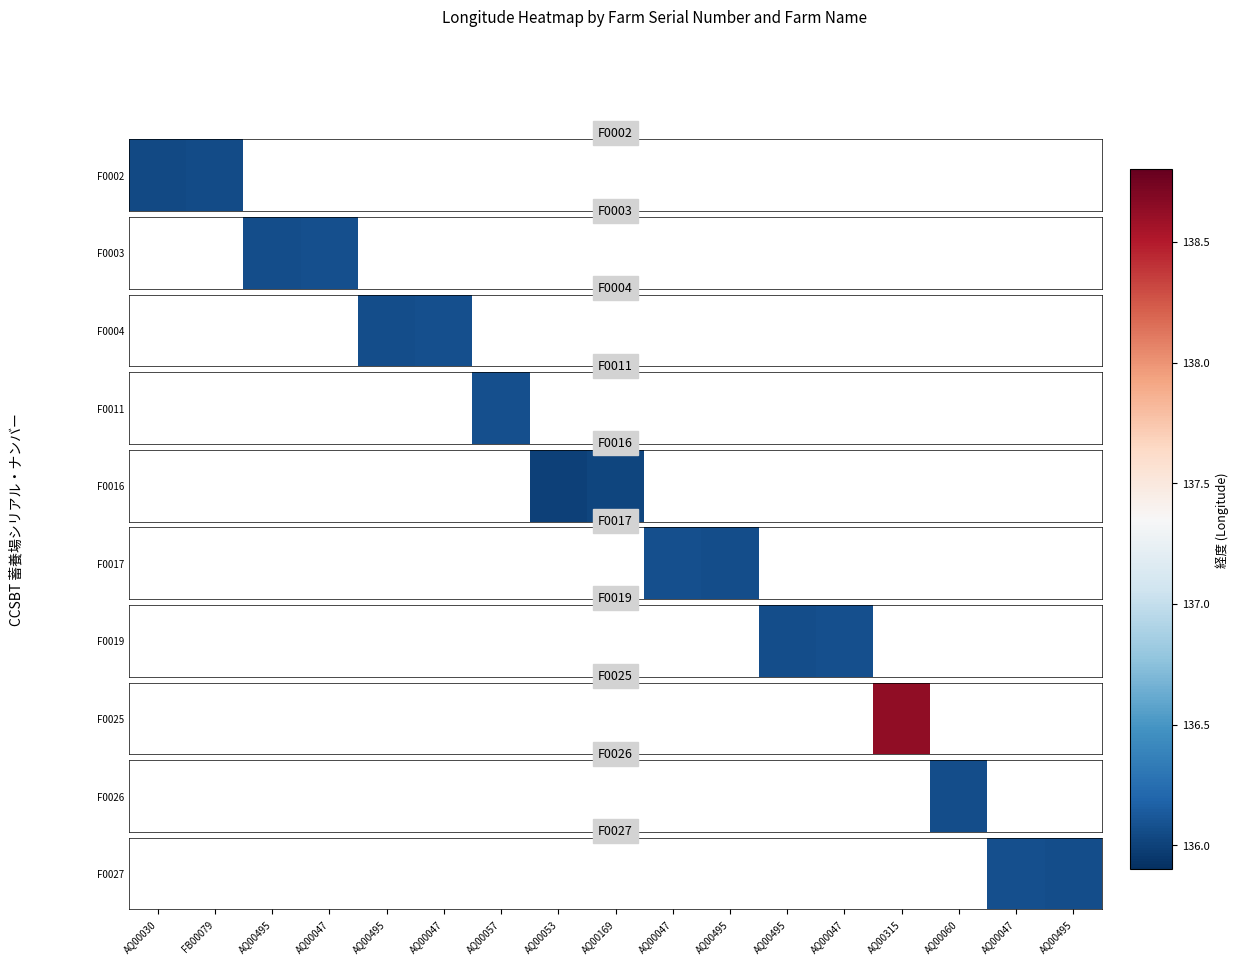

Which has a higher value, AQ00495 or AQ00047?

AQ00047